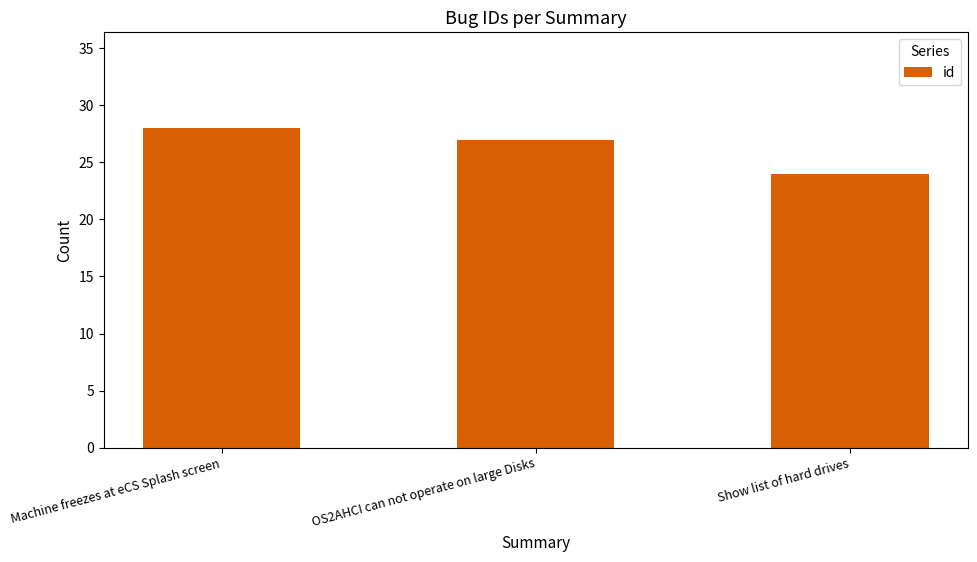

Which label corresponds to the largest value in the chart?

Machine freezes at eCS Splash screen